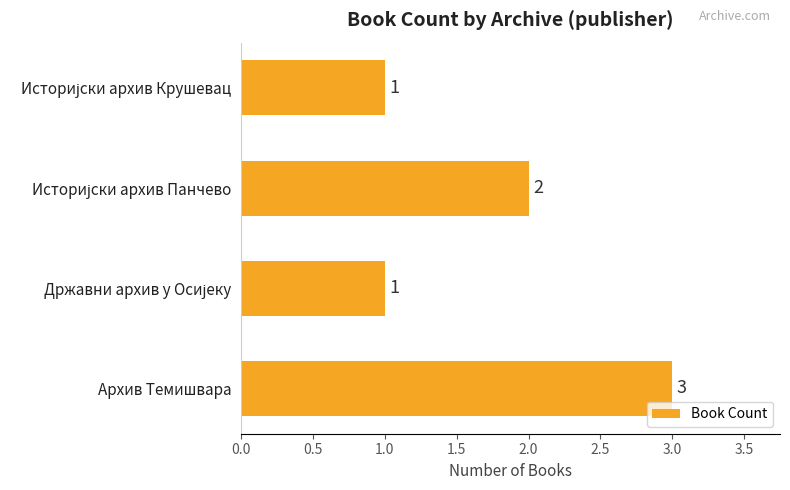

What is the difference between the maximum and minimum values?

2